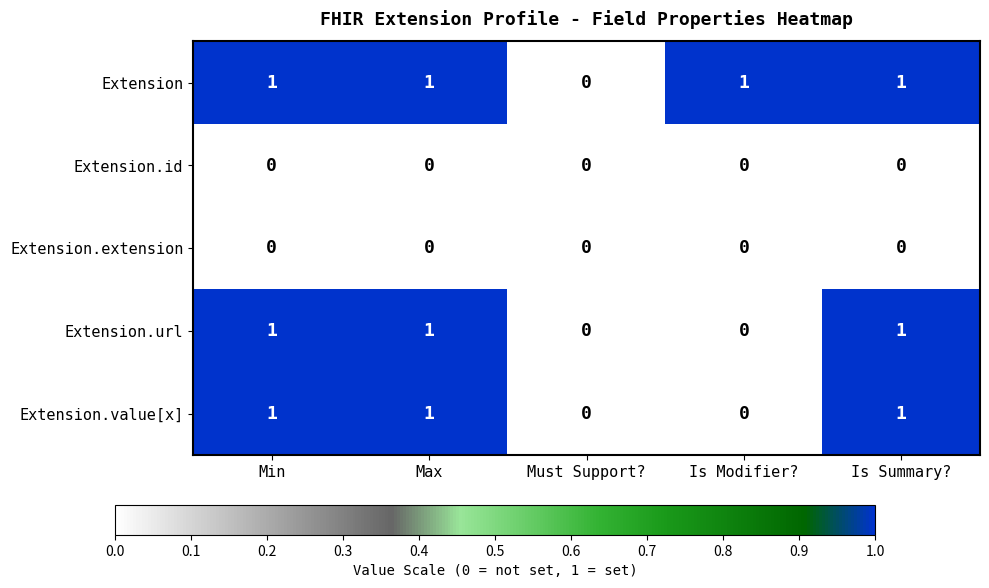

Reading right to left, what are all the values shown in this chart?

Extension: Is Summary?=1	Is Modifier?=1	Must Support?=0	Max=1	Min=1
Extension.id: Is Summary?=0	Is Modifier?=0	Must Support?=0	Max=0	Min=0
Extension.extension: Is Summary?=0	Is Modifier?=0	Must Support?=0	Max=0	Min=0
Extension.url: Is Summary?=1	Is Modifier?=0	Must Support?=0	Max=1	Min=1
Extension.value[x]: Is Summary?=1	Is Modifier?=0	Must Support?=0	Max=1	Min=1